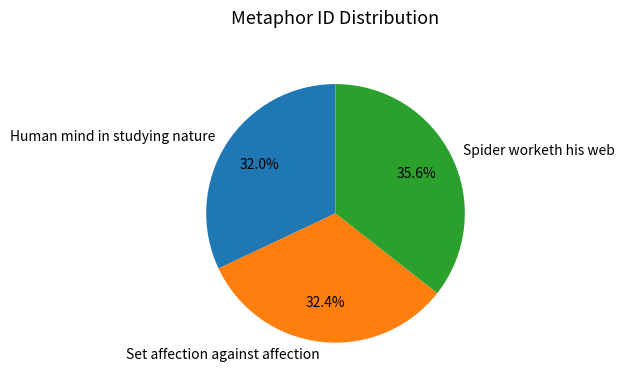

To the nearest percent, what portion does Set affection against affection represent?

32%